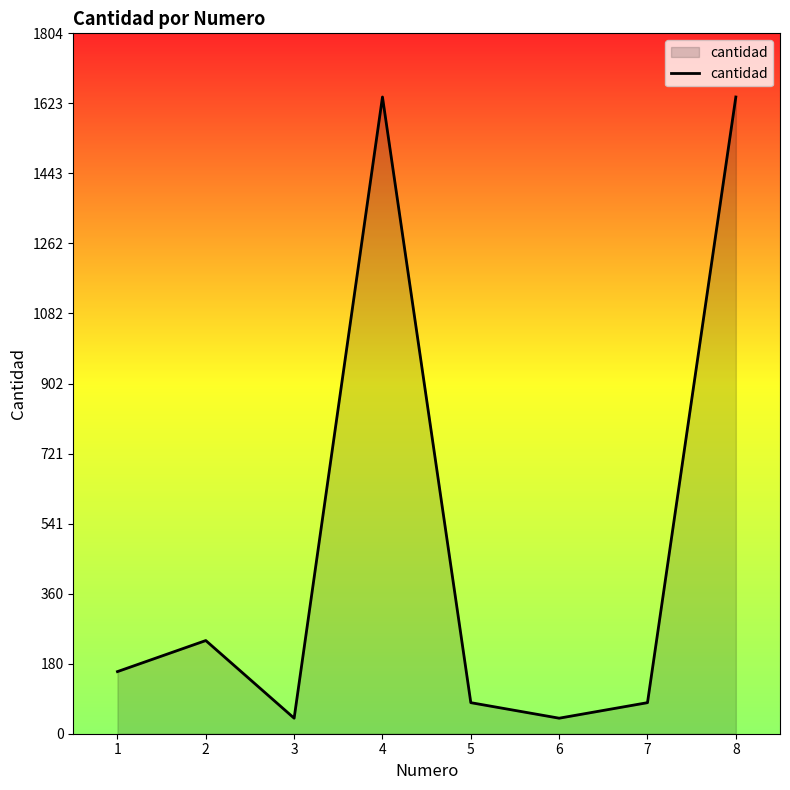

How many lines are shown in the chart?

1